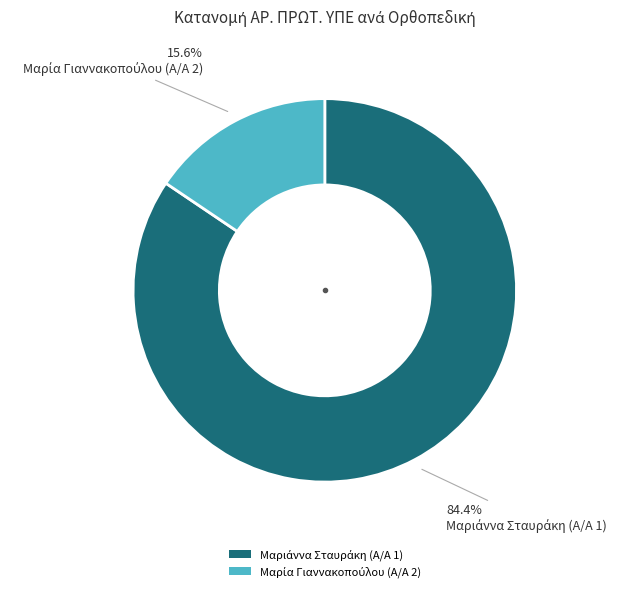

How many segments does this pie chart have?

2